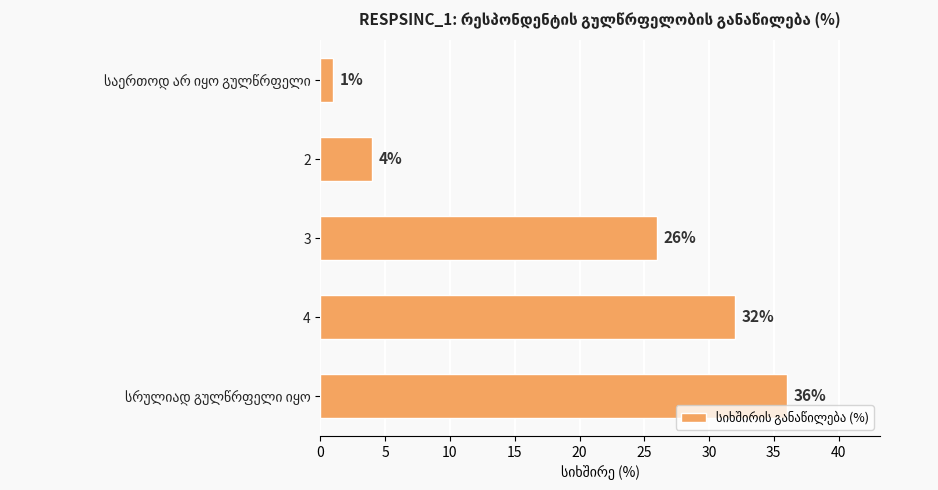

Reading top to bottom, list all the values displayed in this chart.

1	4	26	32	36